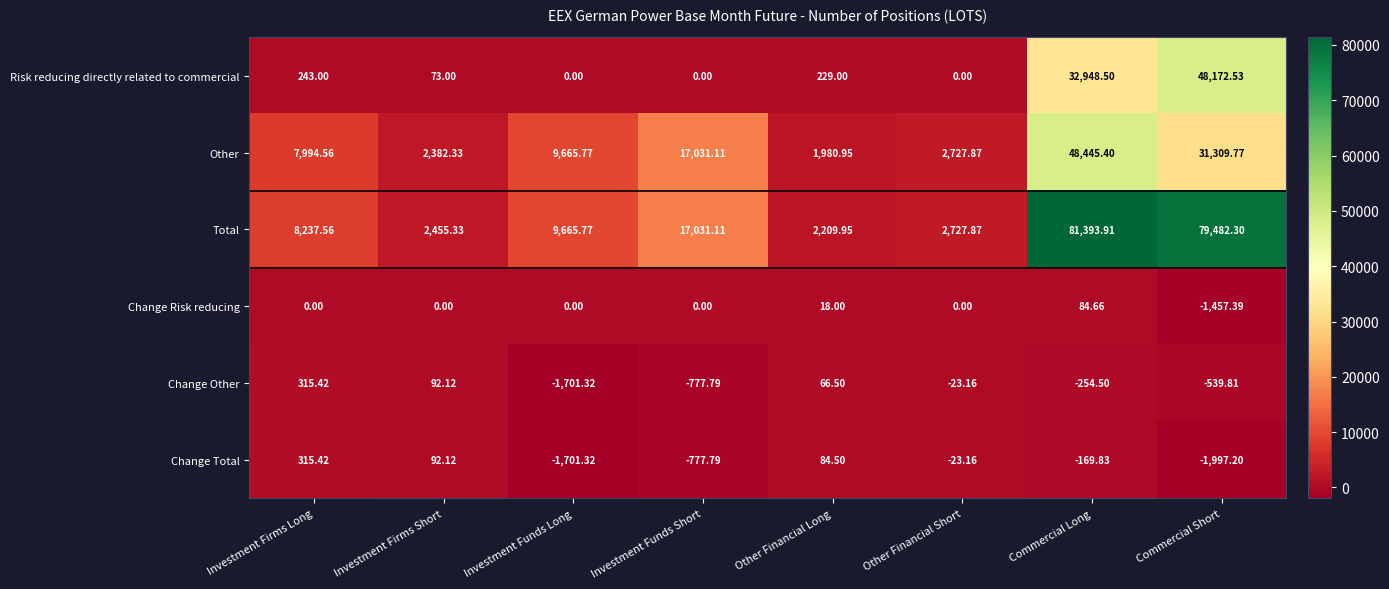

Which category has the lowest value in the Change Risk reducing series?

Commercial Short